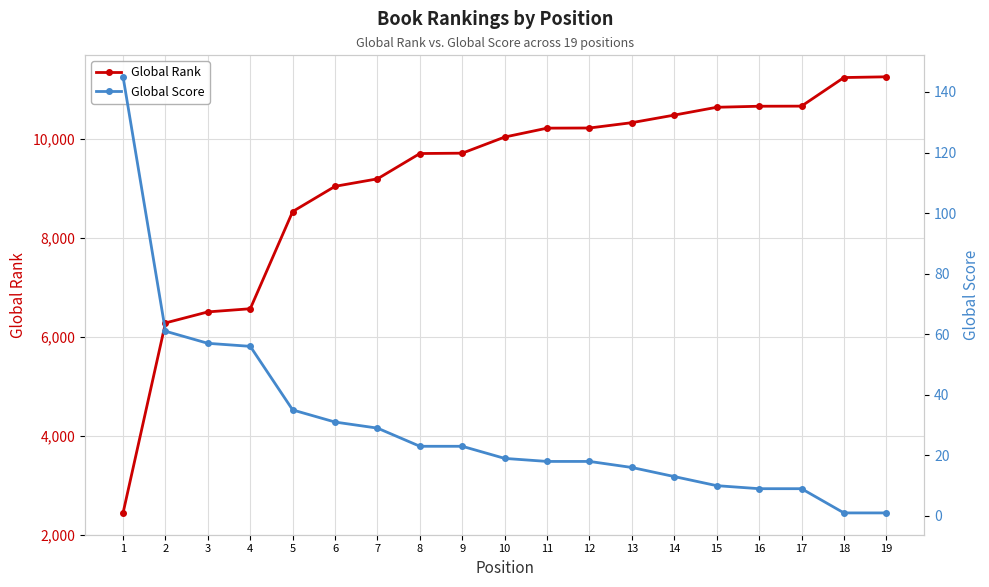

Between 5 and 18, which series saw the biggest shift?

Global Rank